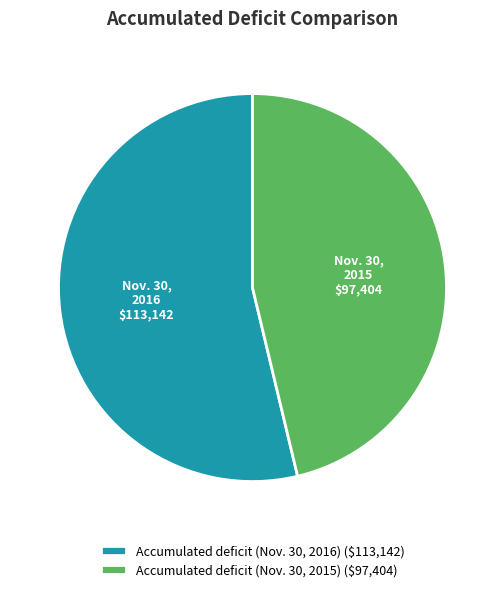

Count the number of slices in the pie.

2